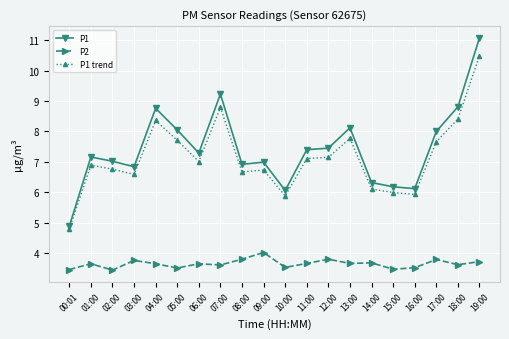

What are all the series names shown in the legend?

P1, P2, P1 trend